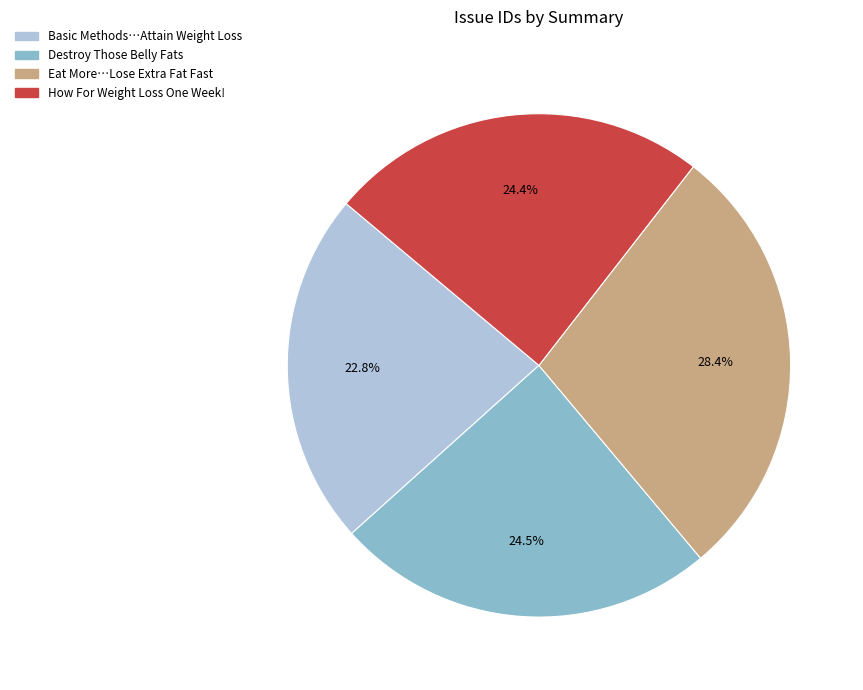

Approximately how many times larger is the value at How For Weight Loss One Week! compared to Basic Methods…Attain Weight Loss?

1.1